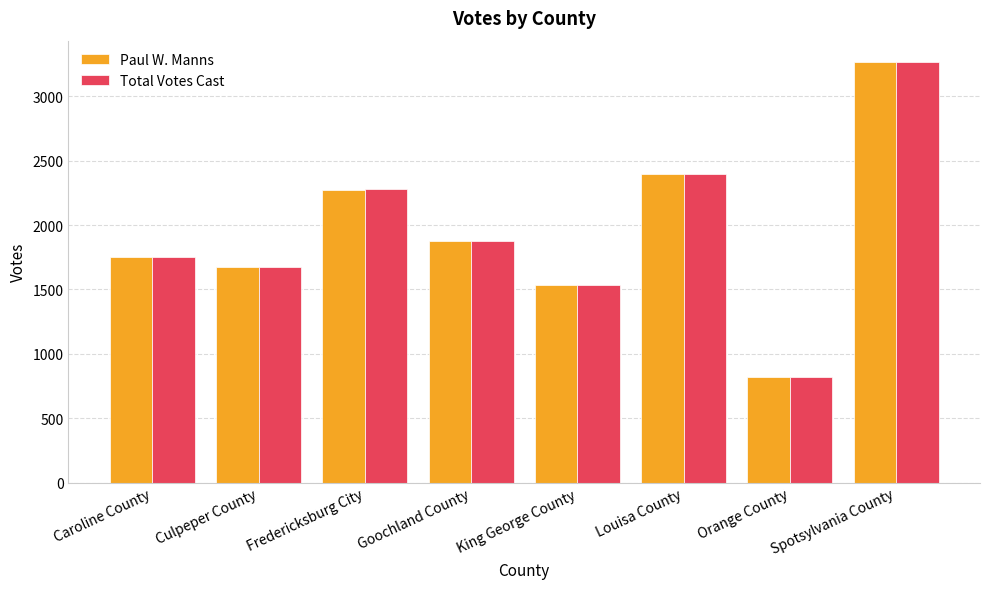

What position from the left is Louisa County?

6